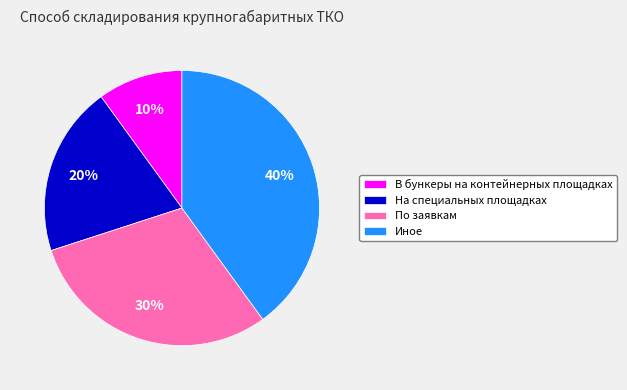

To the nearest percent, what is the difference between the largest and smallest slice percentages?

30%